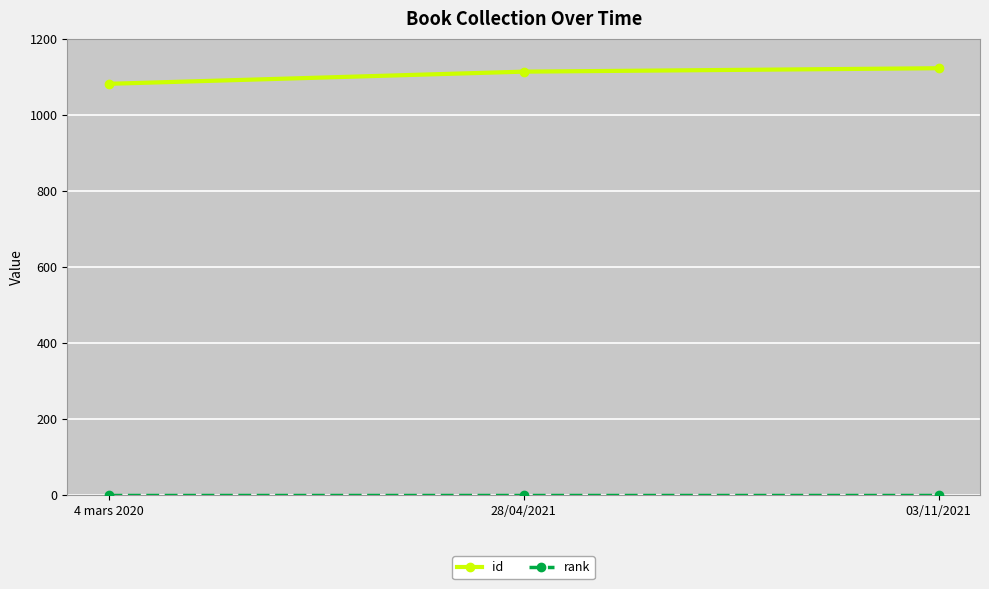

What is the difference between the maximum and minimum values in the id series?

41